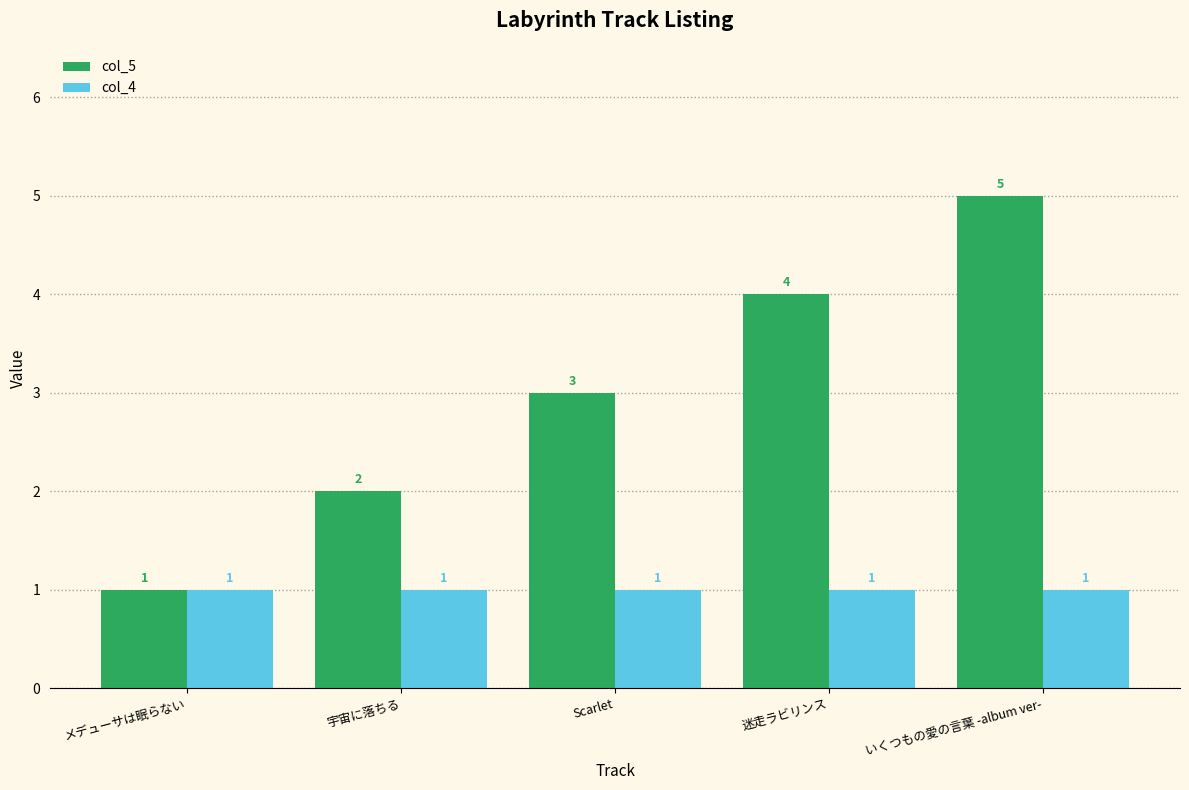

How many bars are there in each group?

2